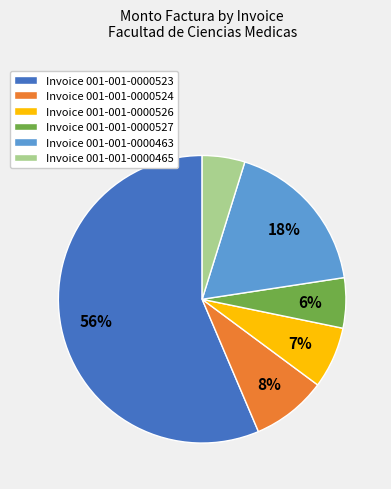

How many slices are in this pie chart?

6